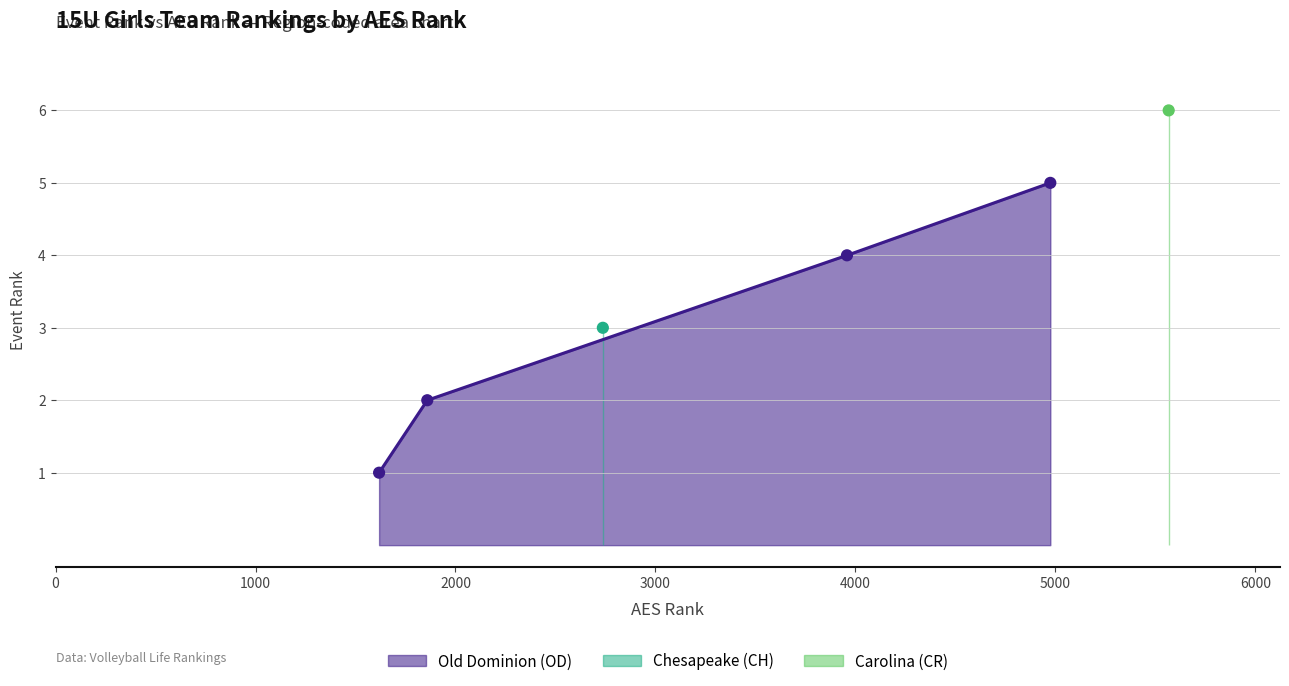

True or false: Old Dominion (OD) has more than 1 interior local peaks.

False